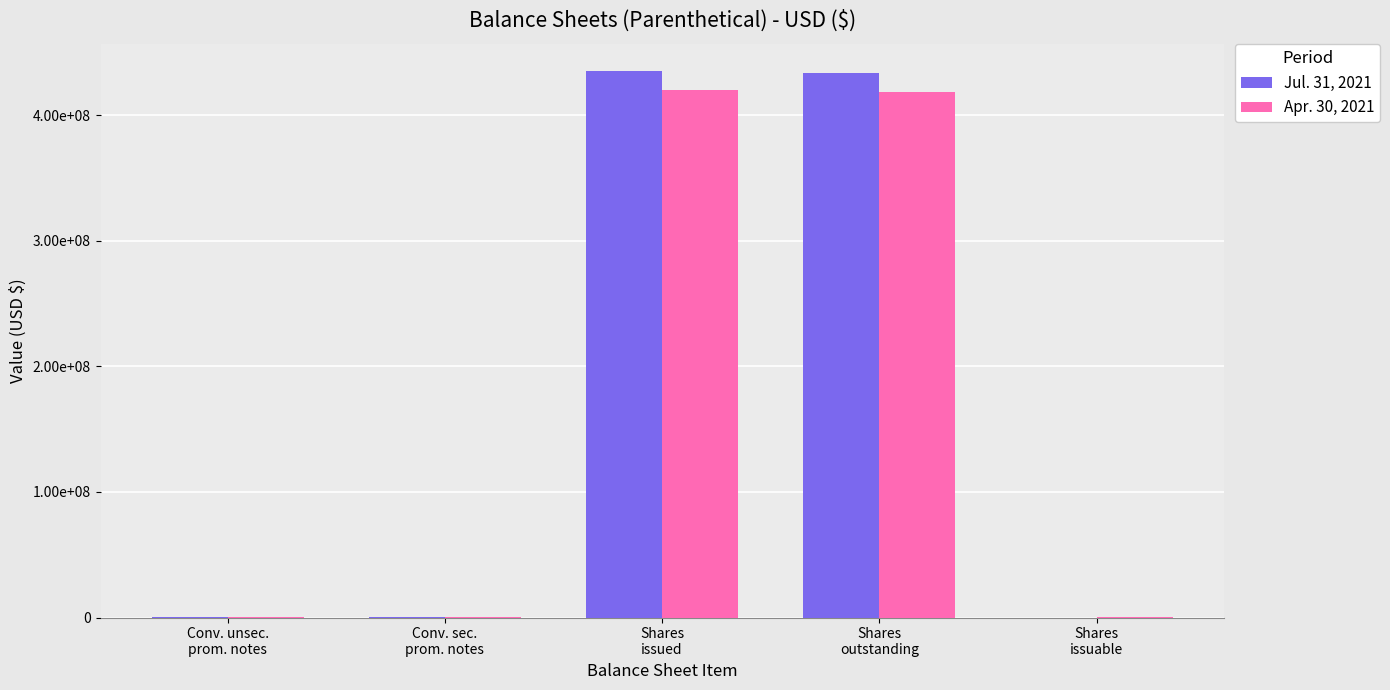

Are the bars horizontal?

No